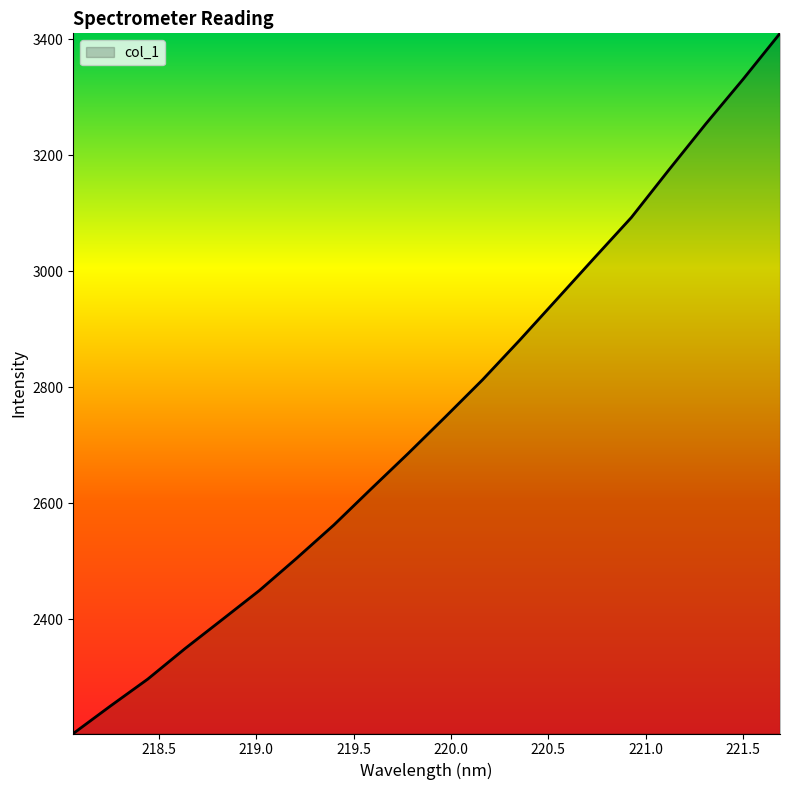

What is the average value?

2750.3